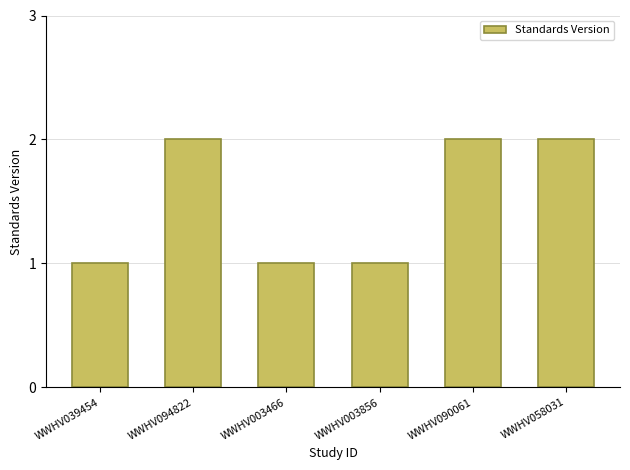

Count the number of data series in this chart.

1